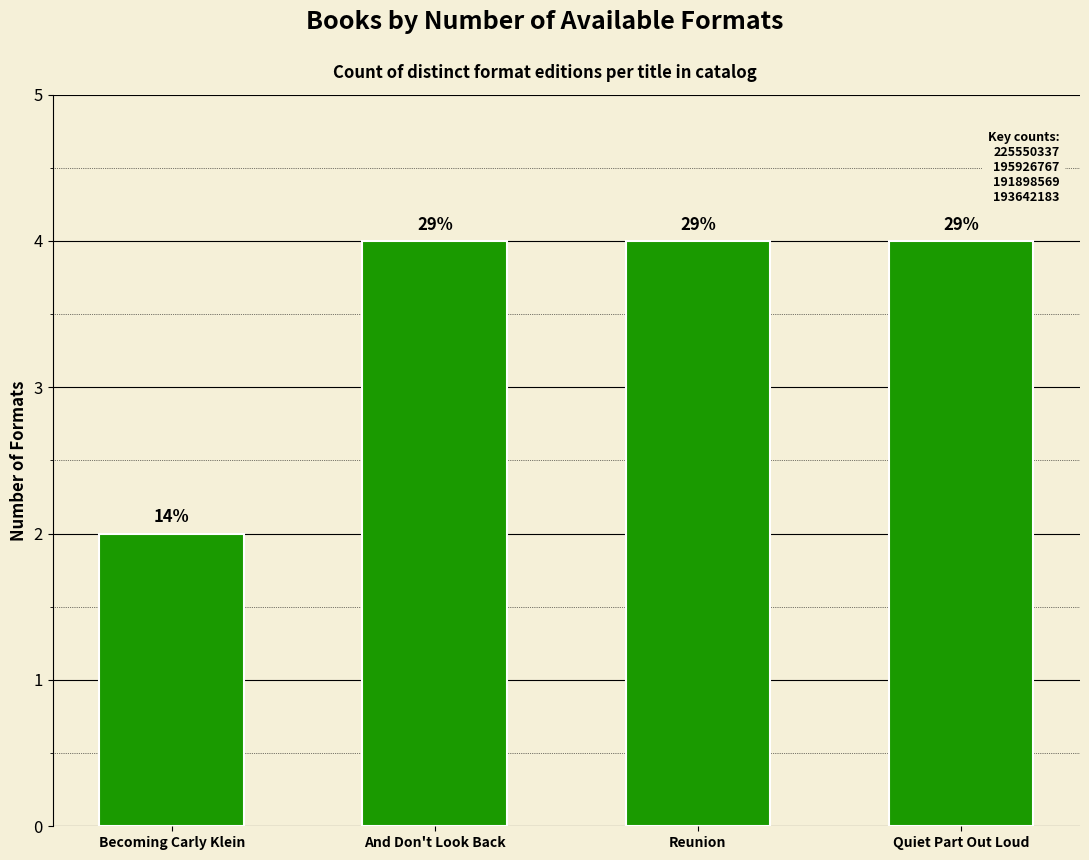

What is the label of the 1st bar from the left?

Becoming Carly Klein